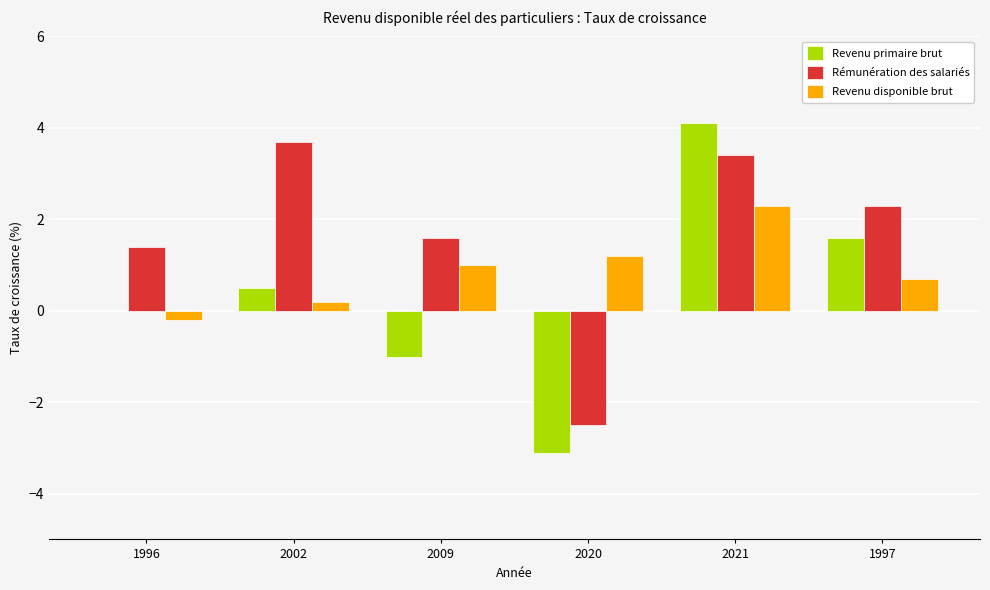

What value does the Rémunération des salariés series have at 1996?

1.4